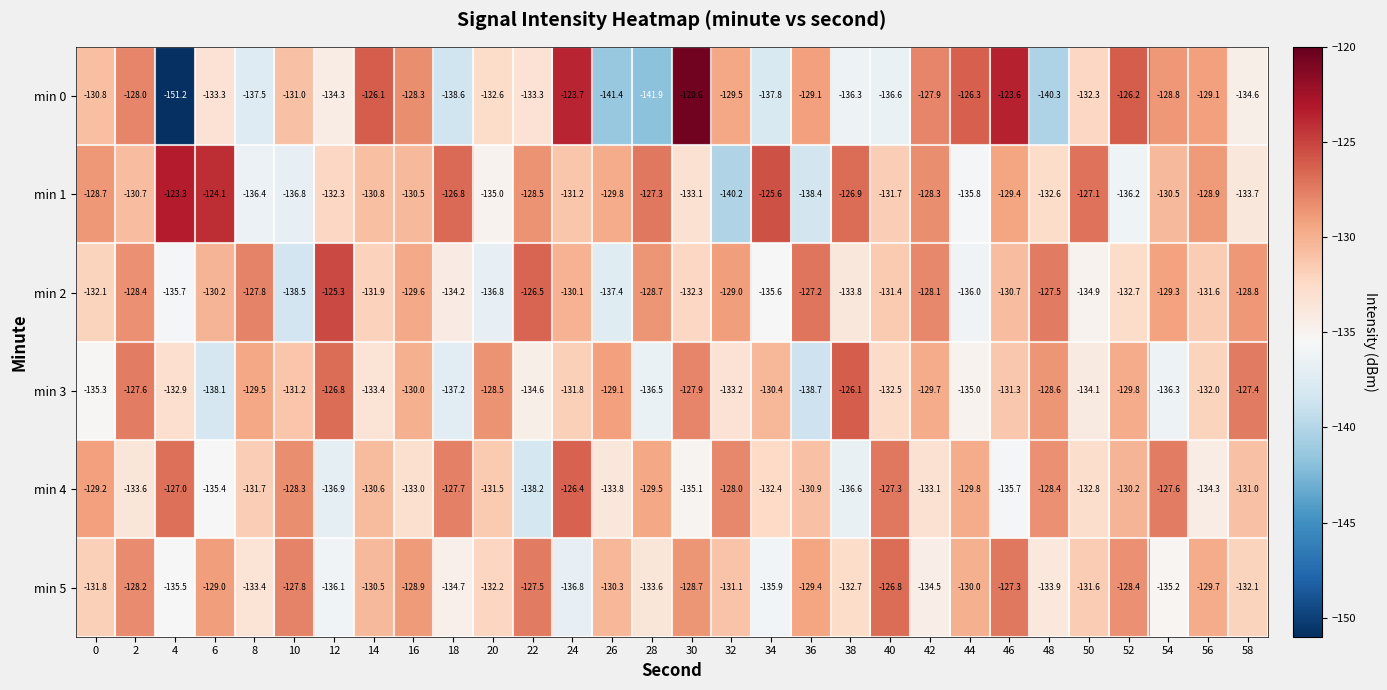

At which category does the chart reach its minimum across all series?

4